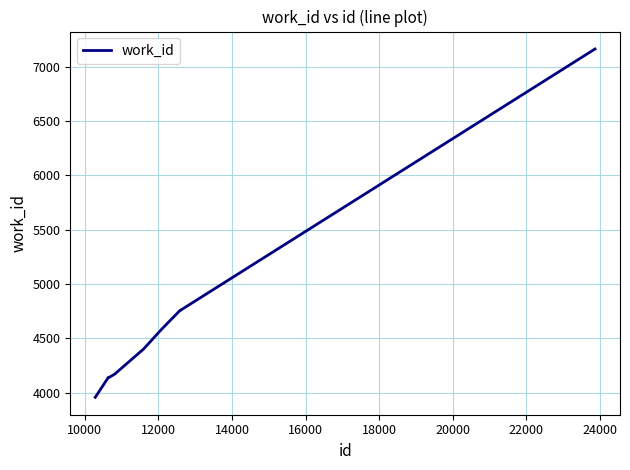

What is the smallest value displayed?

3957